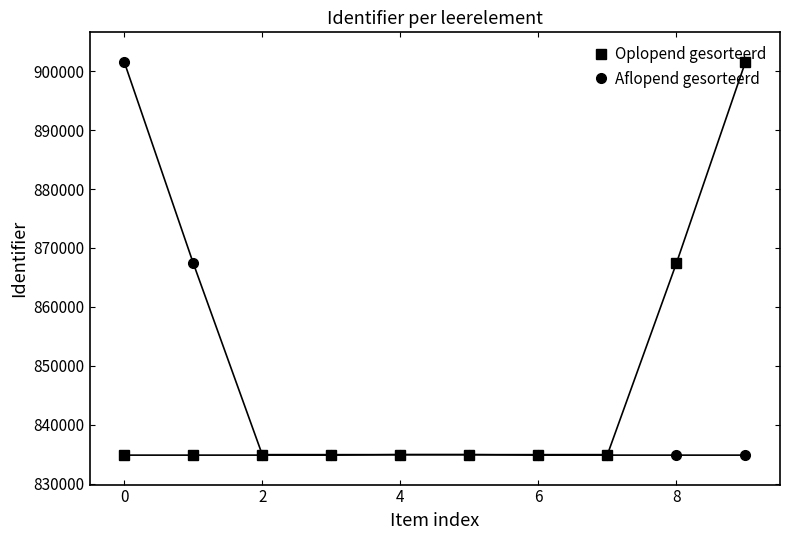

What is the value of the Aflopend gesorteerd point at the 3rd from the left?

834901